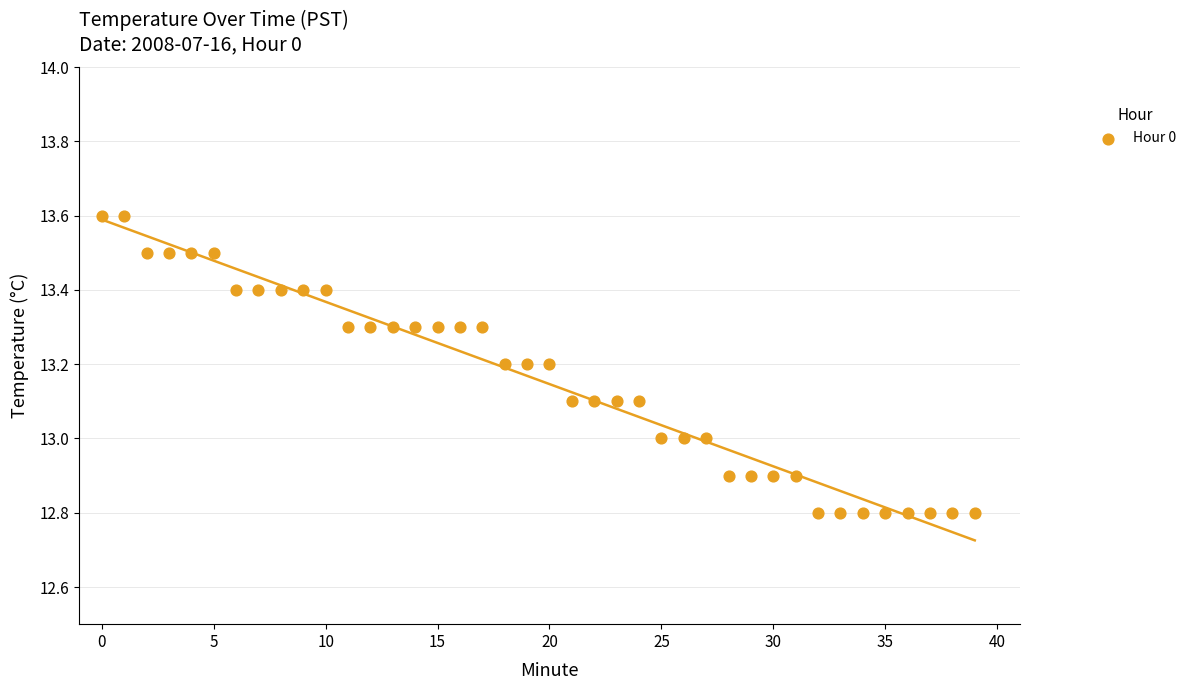

What is the range of Y values (max minus min)?

0.8